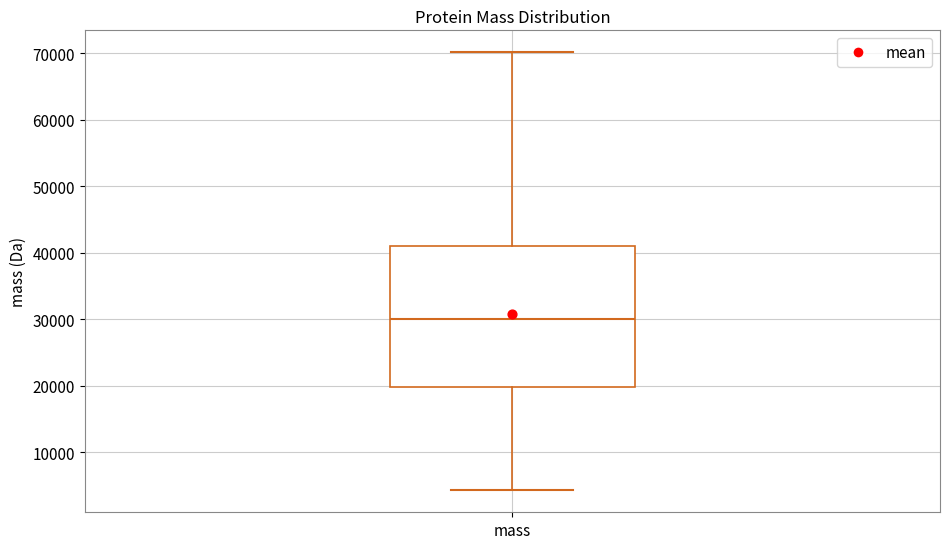

Transcribe this box plot: give where the median line is, the range the box spans, and where the two whiskers end, as read against the y-axis. The values are not printed on the chart, so give them approximately, as read against the axis.

median 30000, box 20000 to 41000, whiskers 4000 to 70000